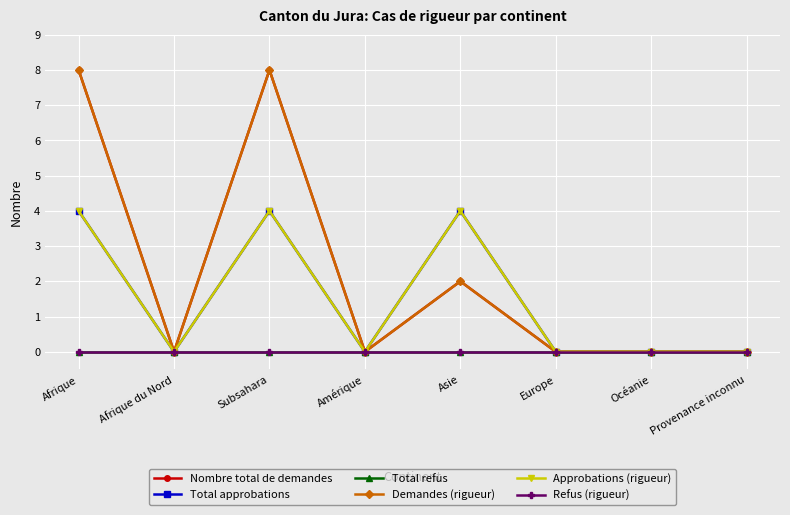

True or false: Total approbations and Nombre total de demandes cross at least once.

False